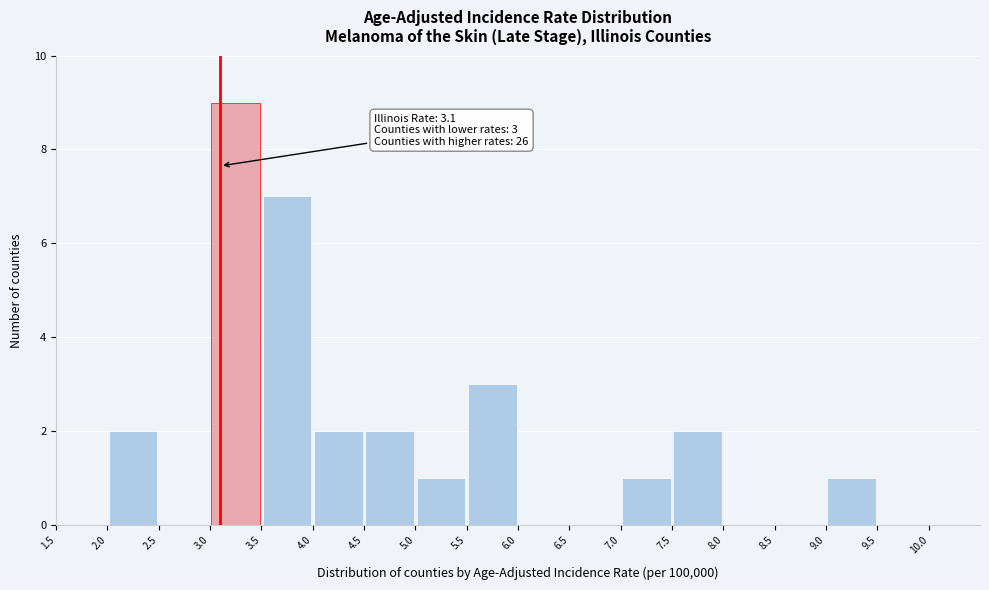

Which range on the x-axis has the tallest bar?

3.0 to 3.5